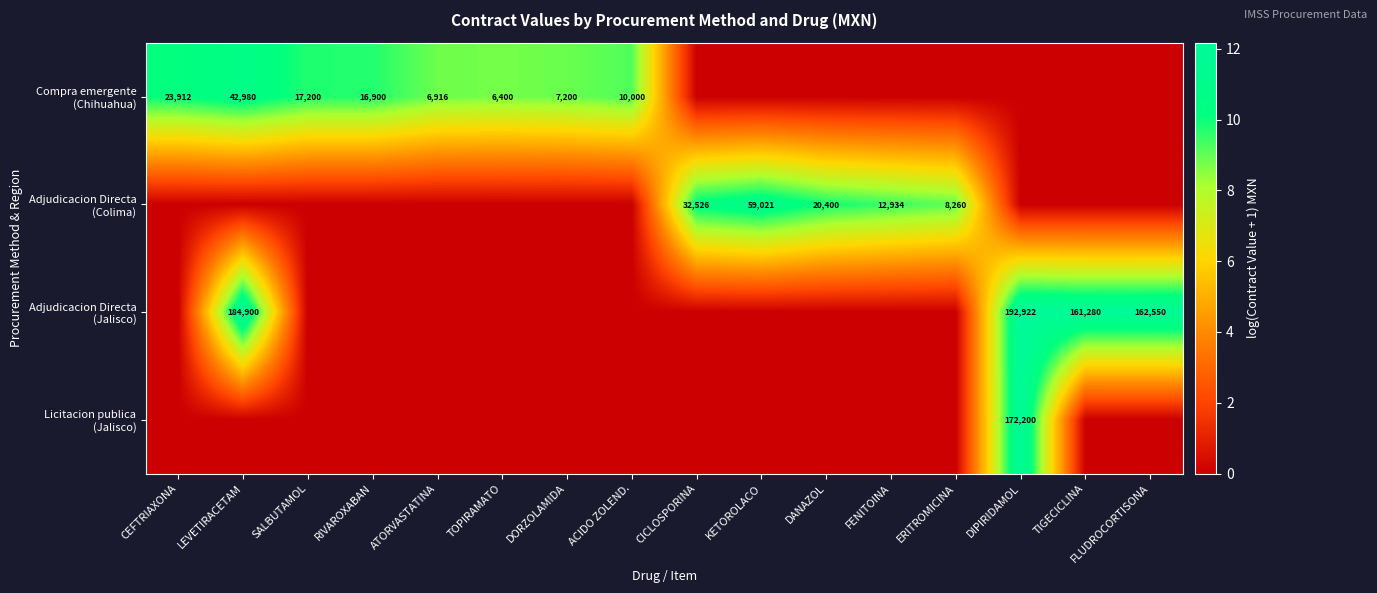

How many values in Compra emergente (Chihuahua) are above zero?

8